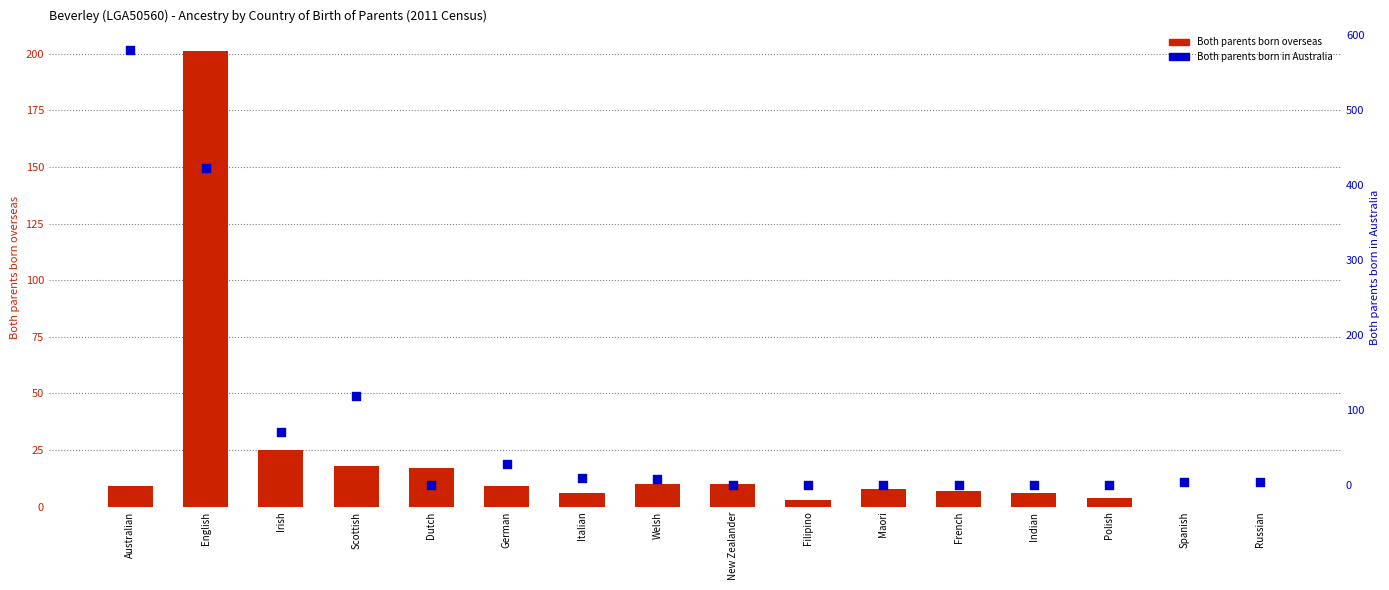

Which series contains the lowest Y value?

Both parents born overseas